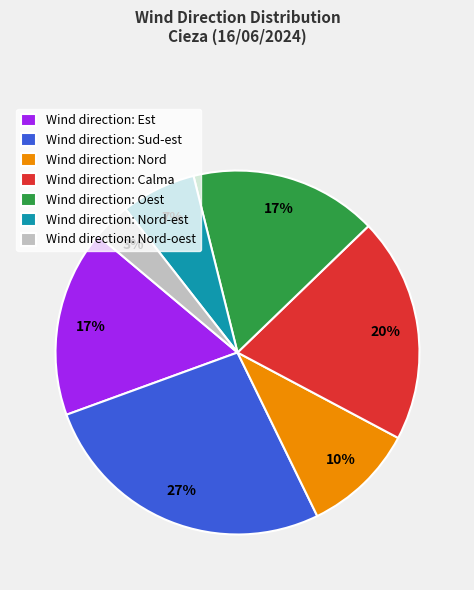

Which category has the smallest portion of the pie?

Wind direction: Nord-oest